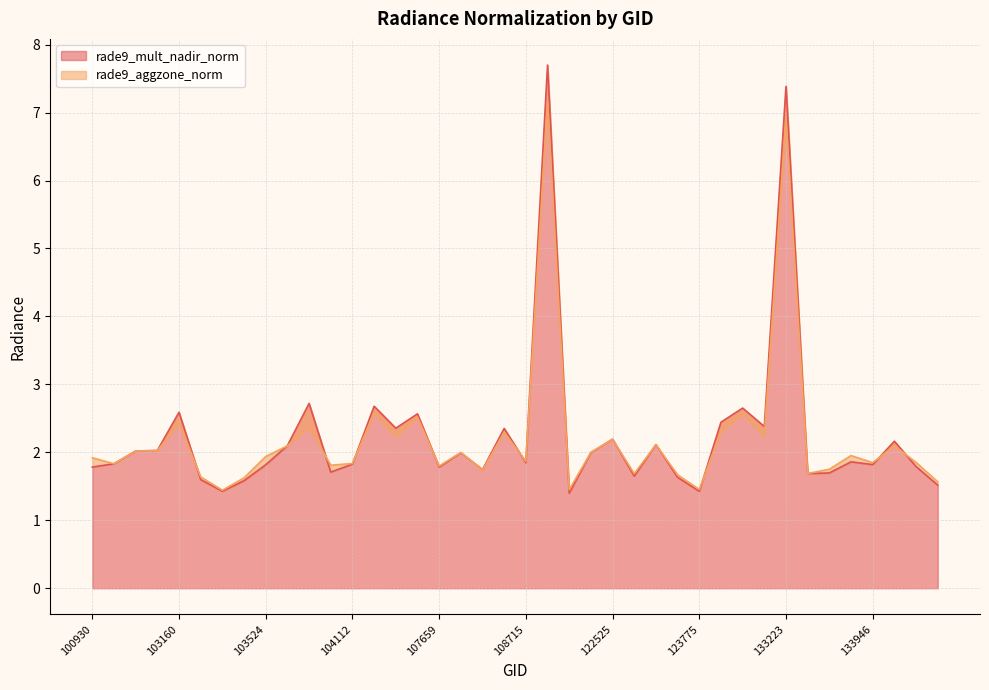

Rank the series at 103279 from highest to lowest value.

rade9_aggzone_norm, rade9_mult_nadir_norm